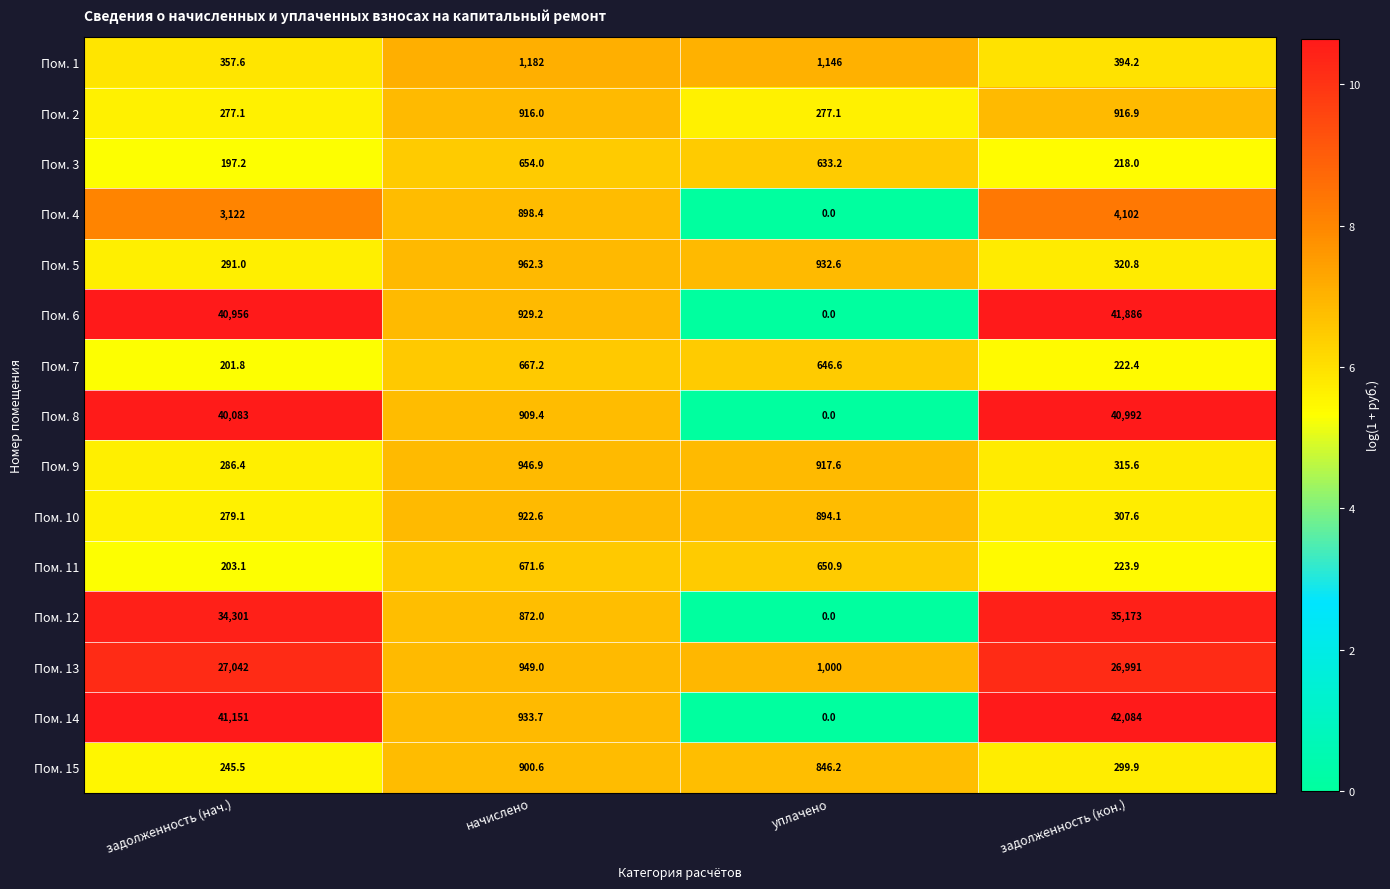

What value does the Пом. 15 series have at начислено?

900.6